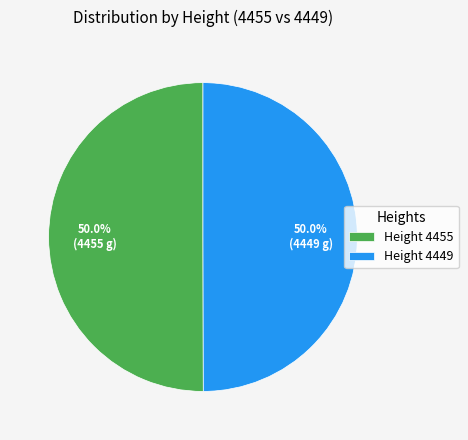

Combined, do Height 4449 and Height 4455 account for over 50%?

Yes